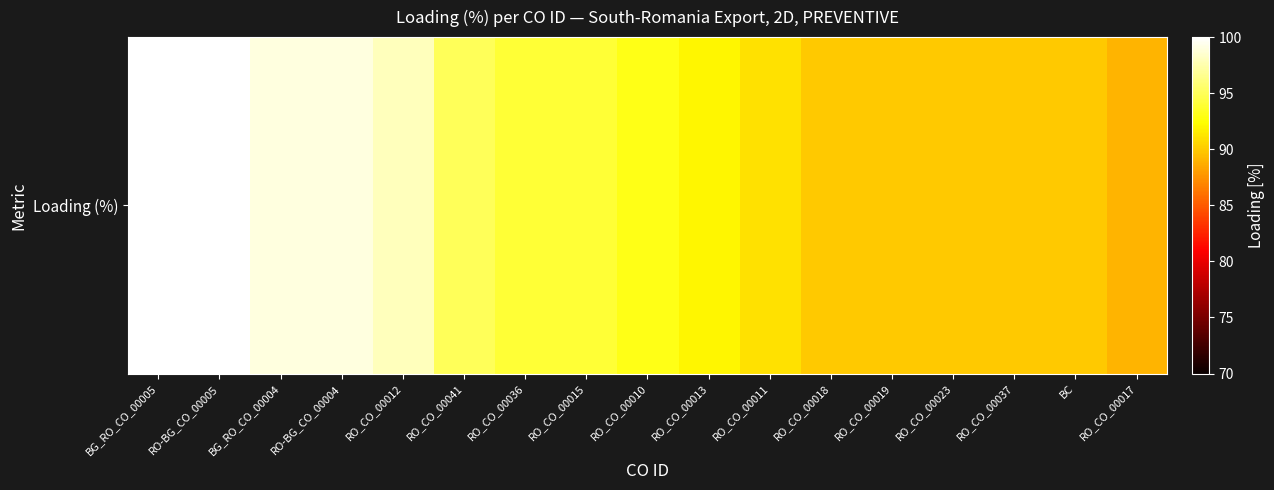

What is the sum of all values?

1594